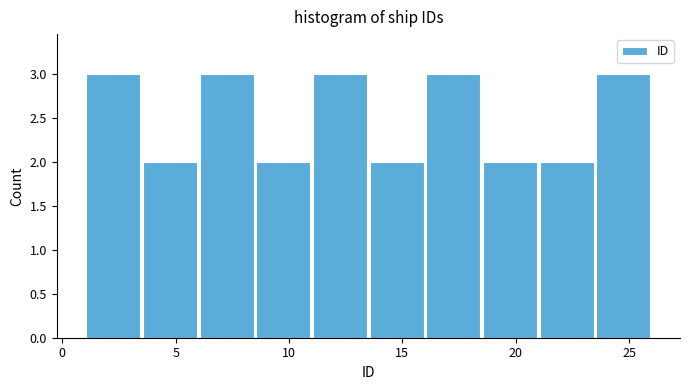

What is the height of the bar covering 23.5 to 26.0 on the x-axis? The values are not printed on the chart, so give them approximately, as read against the axis.

3